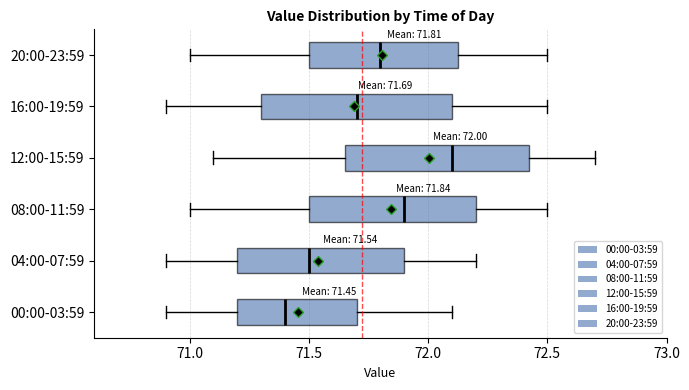

Which box's median line is the furthest to the left?

00:00-03:59